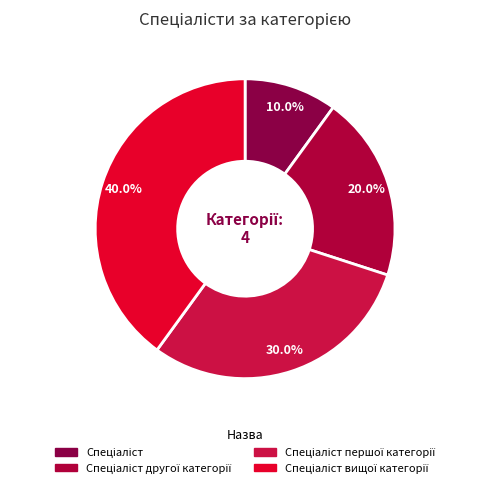

What percentage do Спеціаліст and Спеціаліст вищої категорії together represent?

50.0%